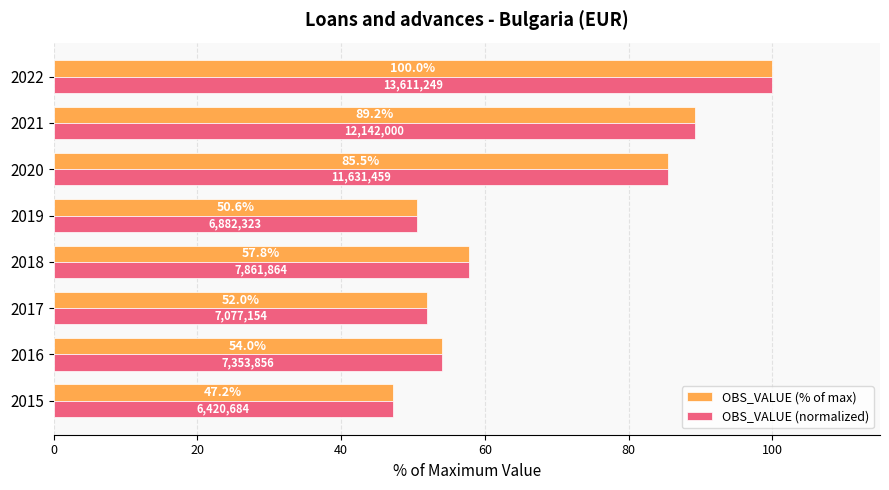

Read the OBS_VALUE (% of max) value at 2018.

57.8